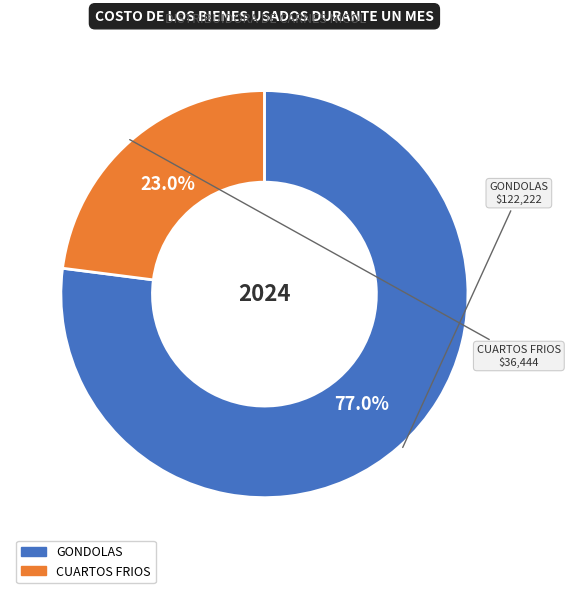

Which has a higher value, CUARTOS FRIOS or GONDOLAS?

GONDOLAS